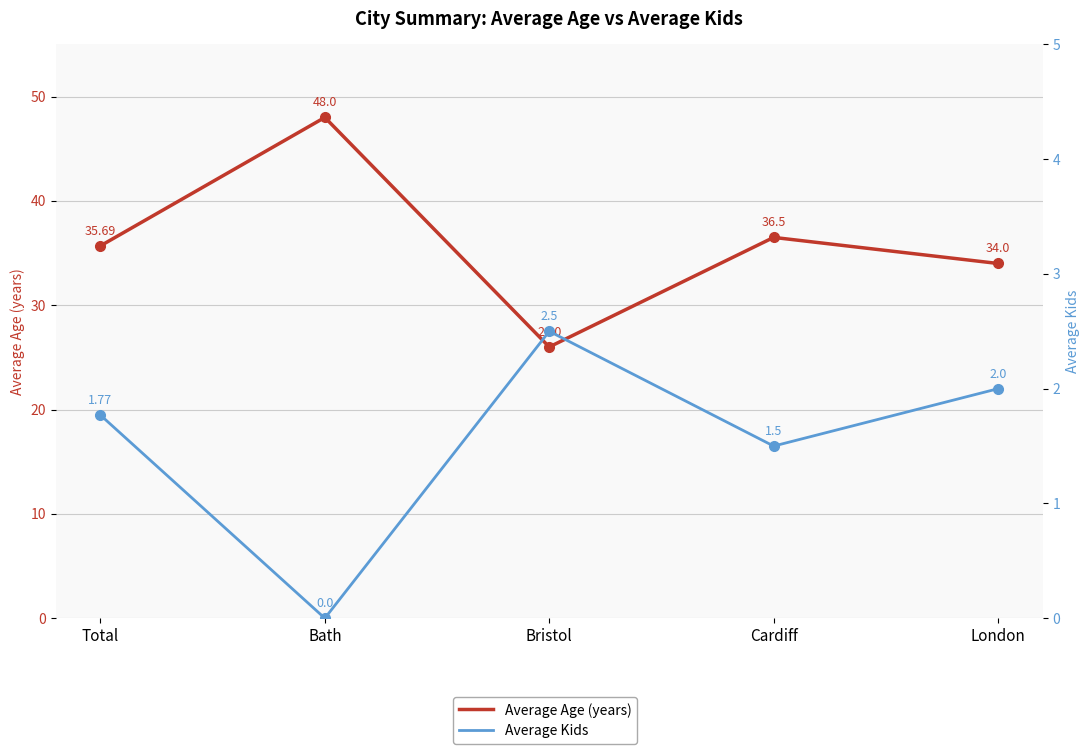

Rank the series at Bristol from lowest to highest value.

Average Kids, Average Age (years)